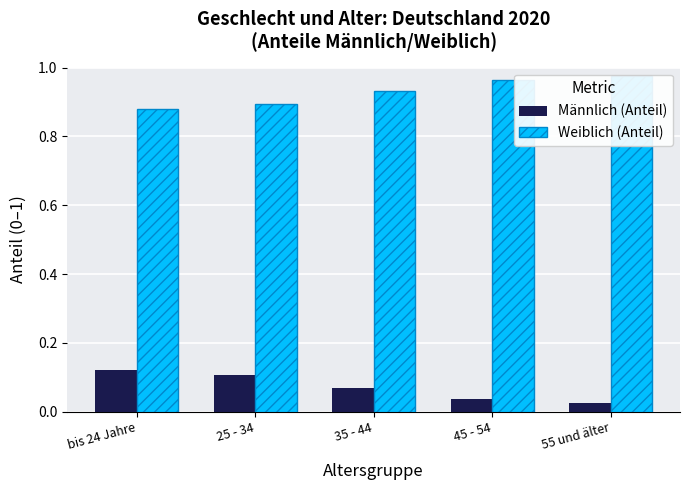

Are the bars horizontal?

No